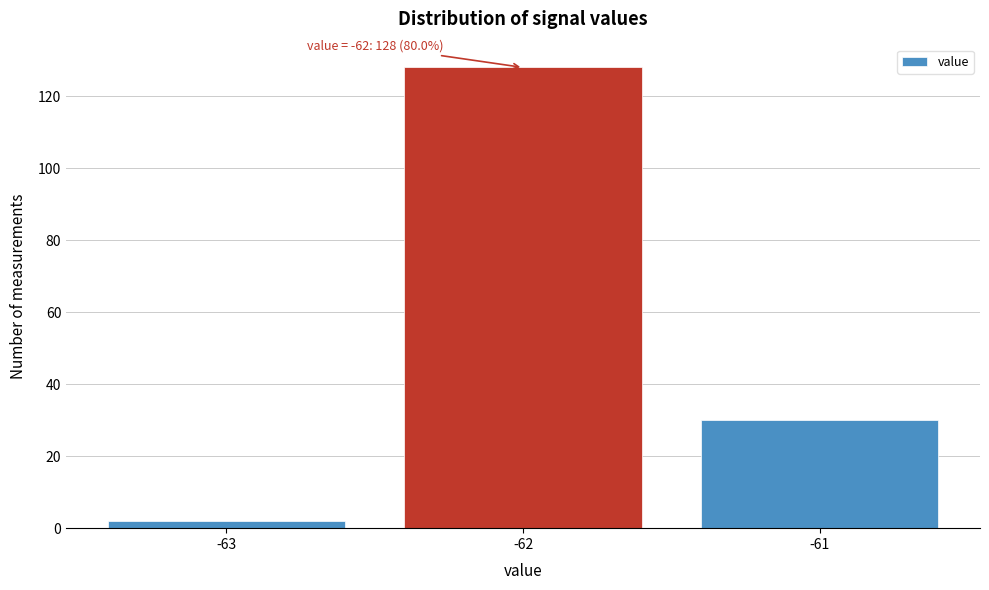

Reading right to left, list all the values displayed in this chart.

30	128	2